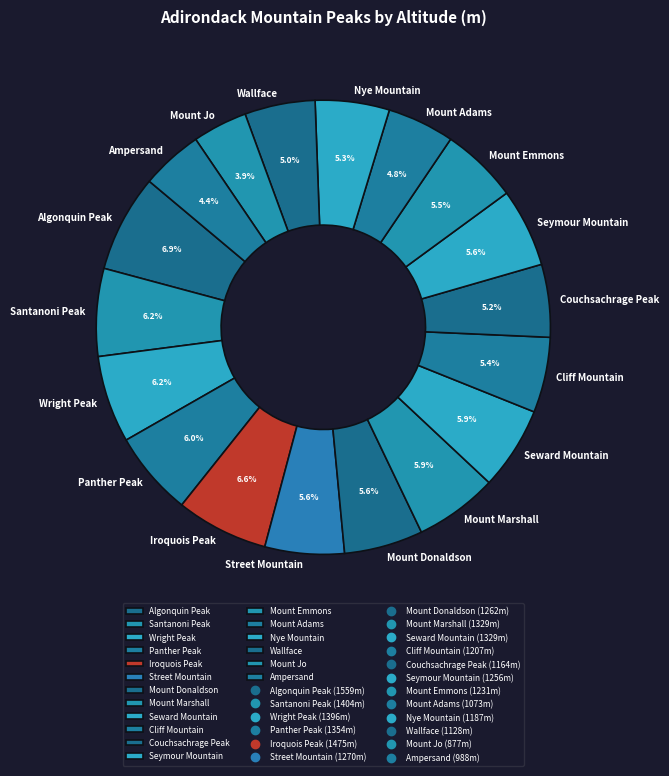

Combined, do Iroquois Peak and Couchsachrage Peak account for over 50%?

No